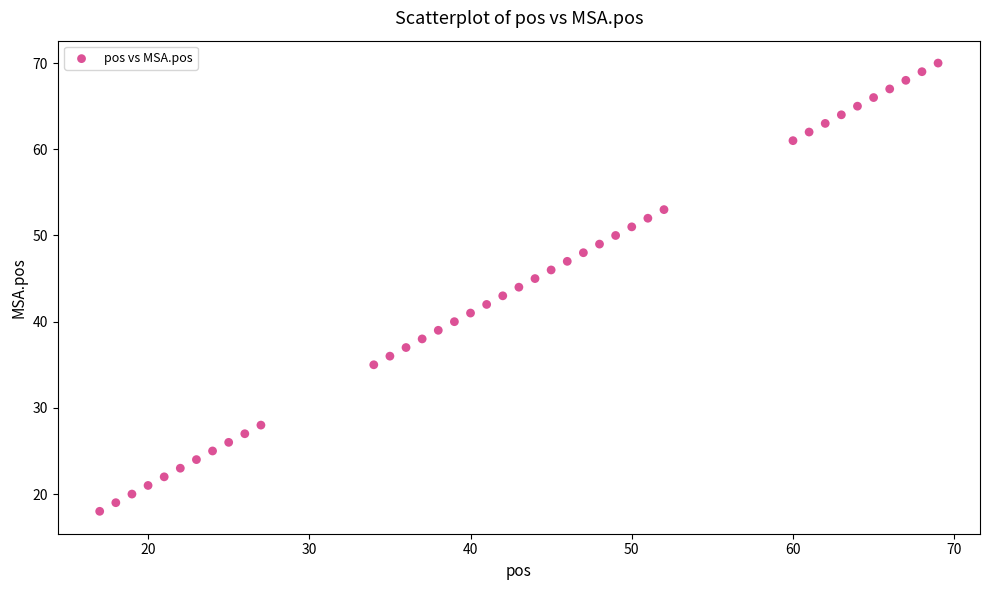

What is the range of X values (max minus min)?

52